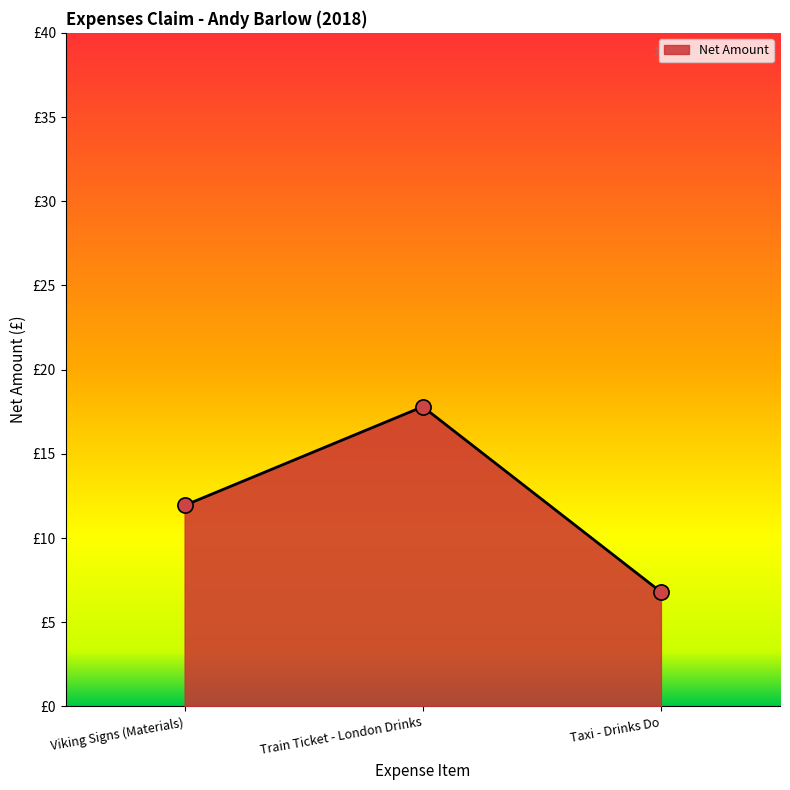

Approximately how many times larger is the value at Taxi - Drinks Do compared to Viking Signs (Materials)?

0.6